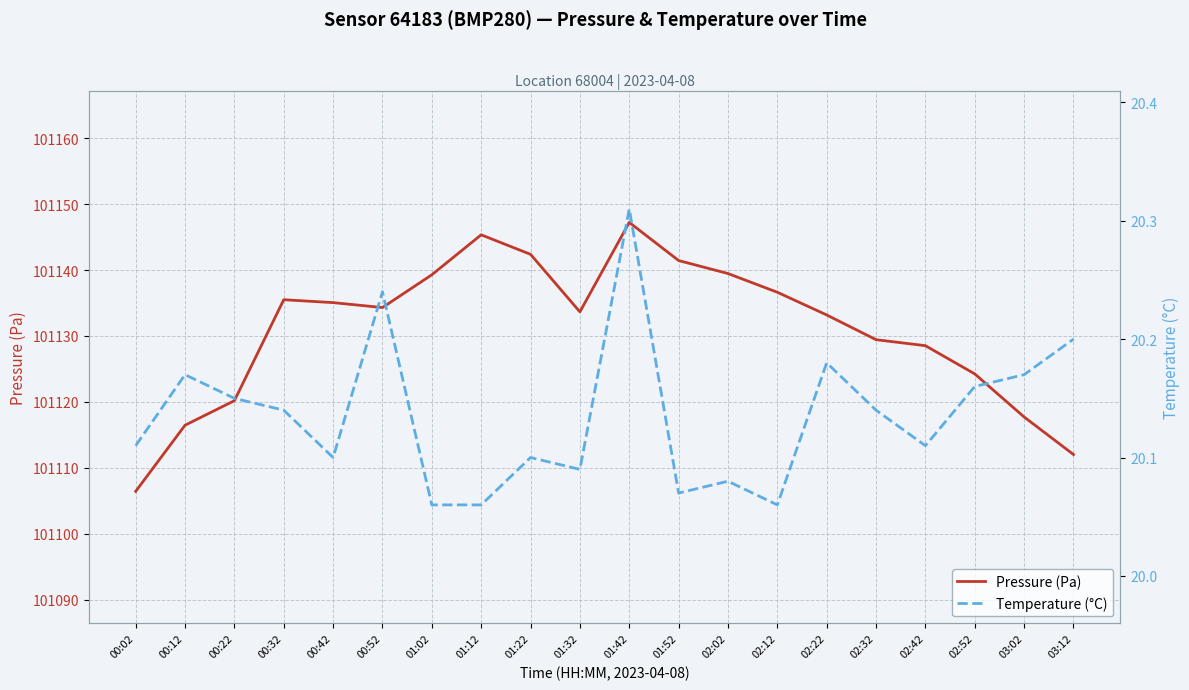

How many categories are shown in the chart?

20